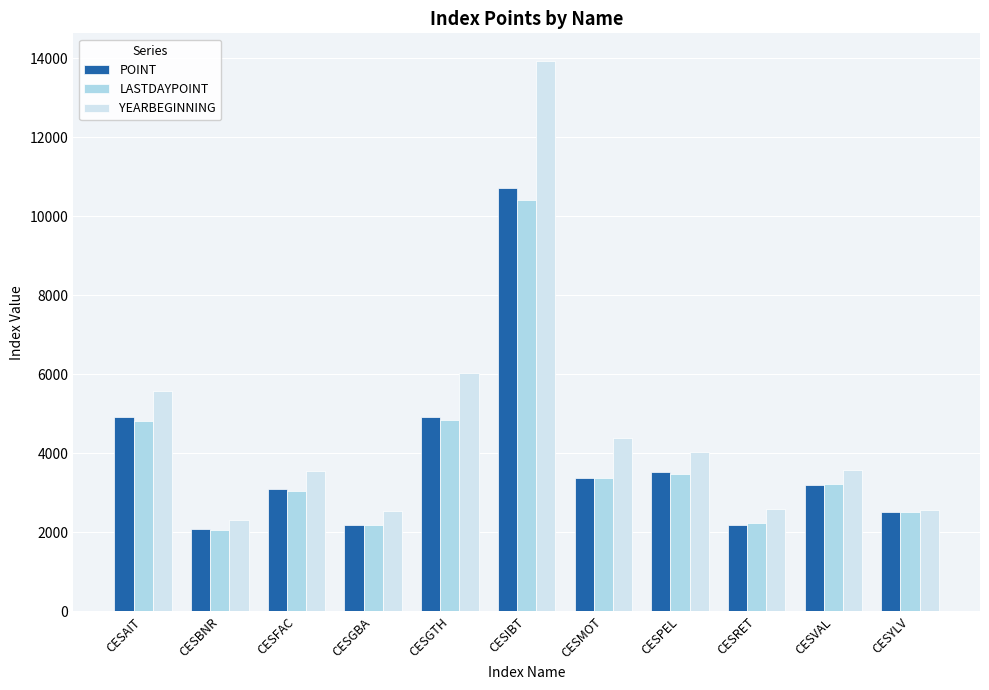

What is the sum of all POINT values?

42703.8